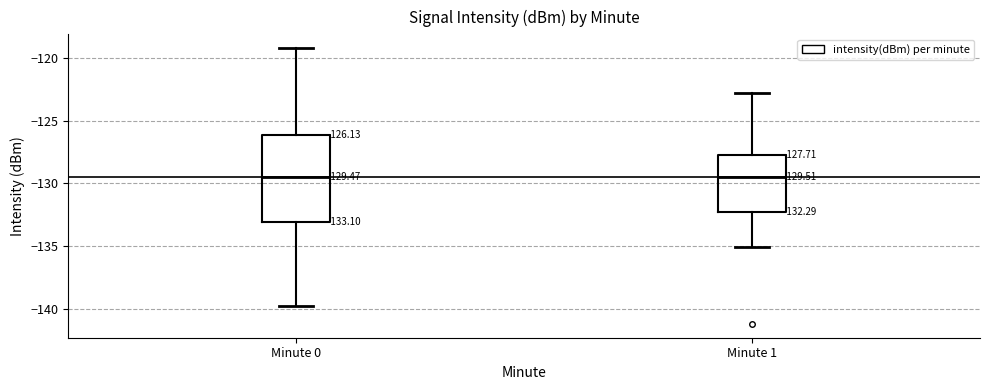

Which box is the tallest, from its lower edge to its upper edge?

Minute 0